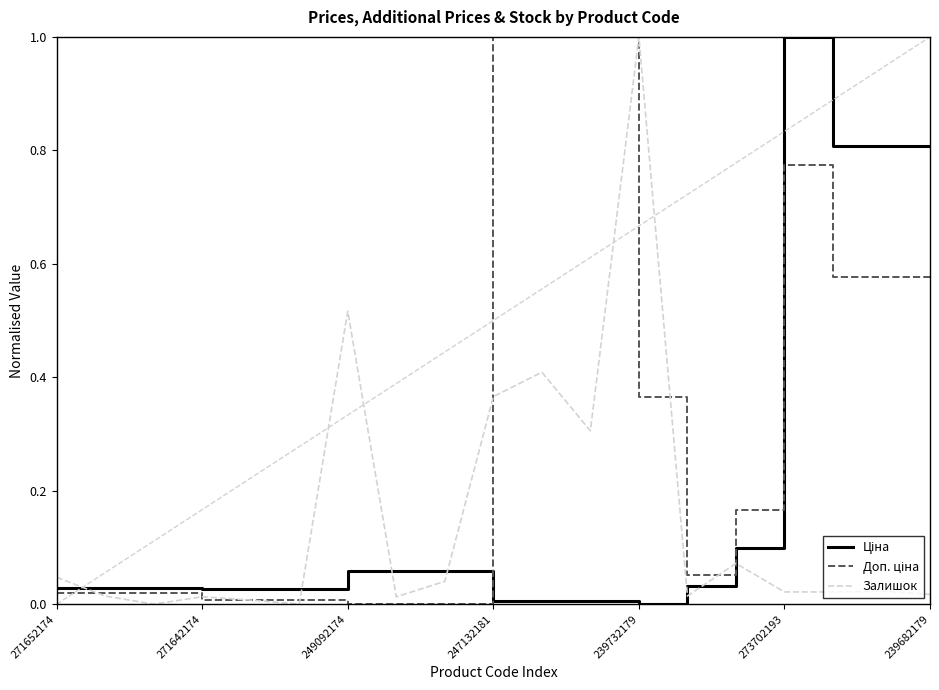

What is the maximum value shown in the chart?

1.0